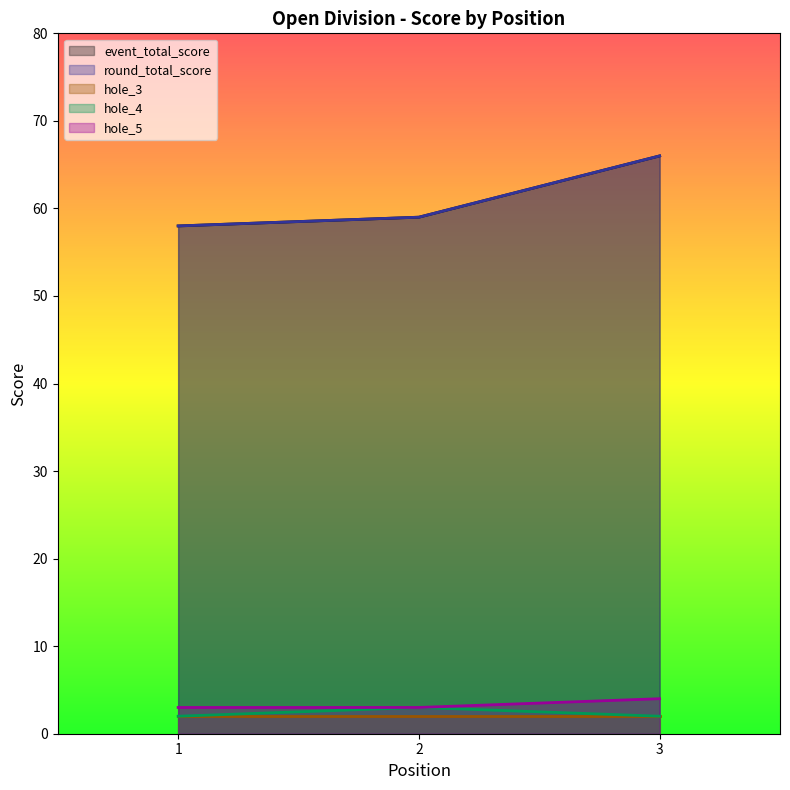

What is the spread (max minus min) of values at 1?

56